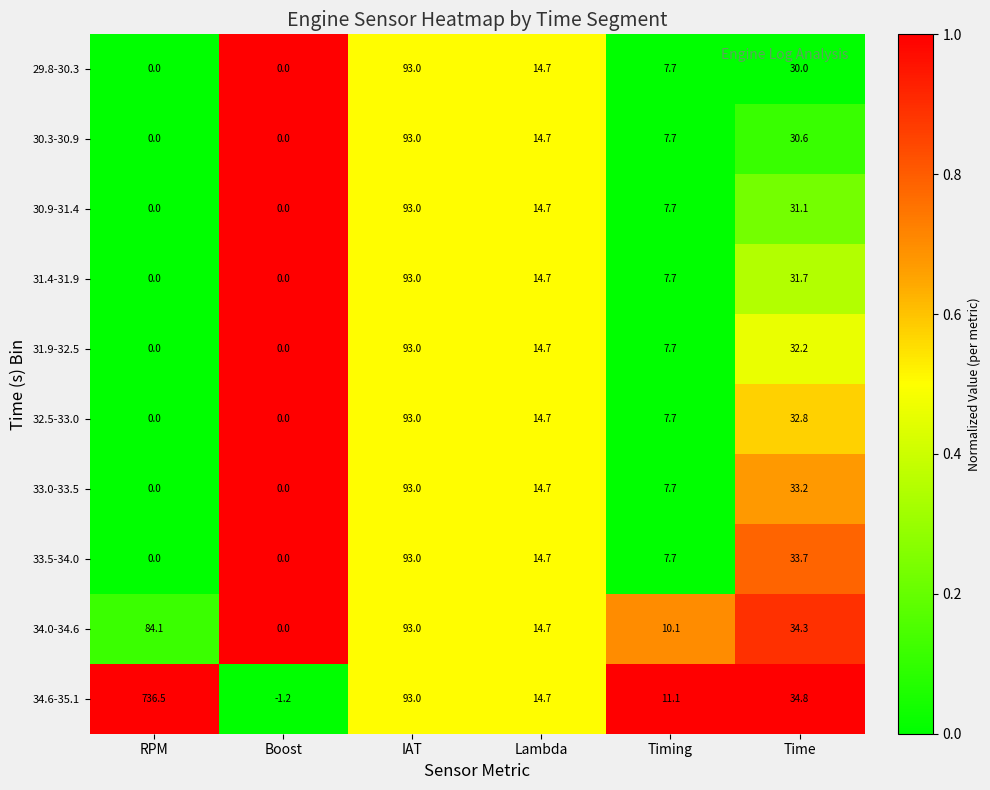

Which series has the widest spread of values?

34.6-35.1